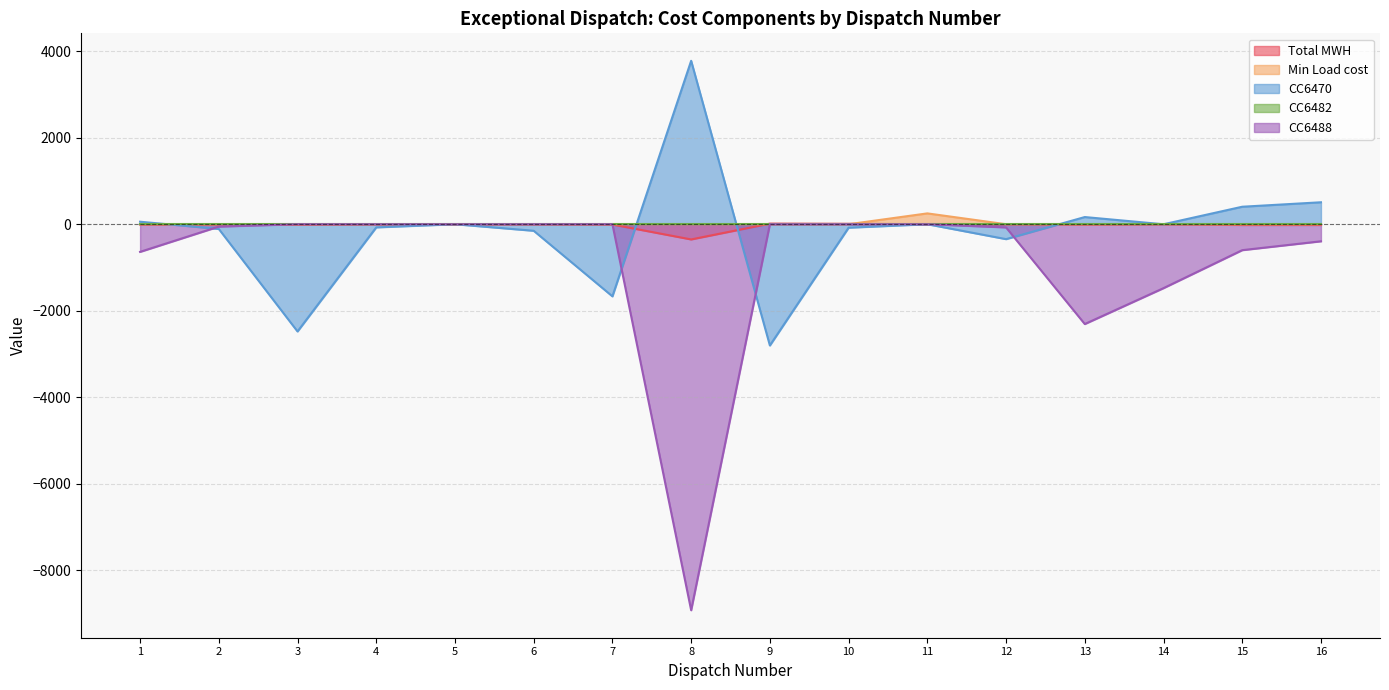

Is it true that CC6488 equals -1478.8 at 14?

True